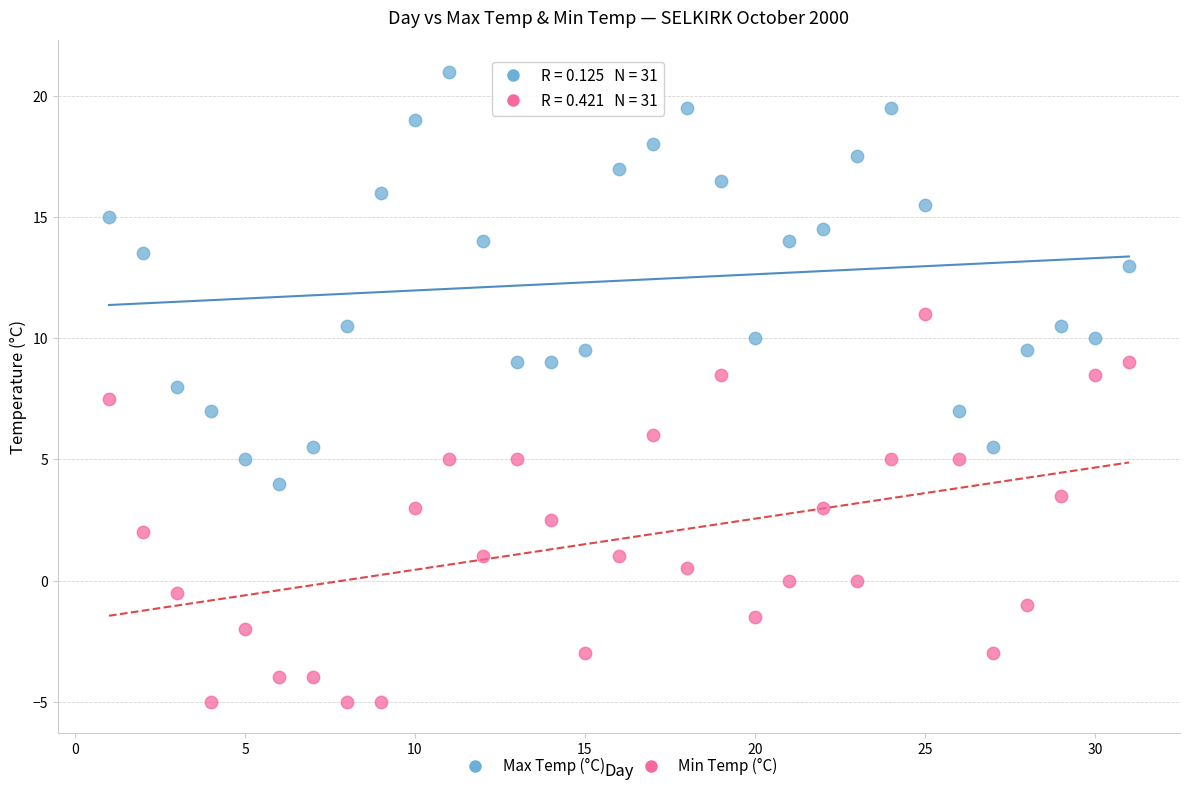

Across all data points, what is the range of Y values (max minus min)?

26.0